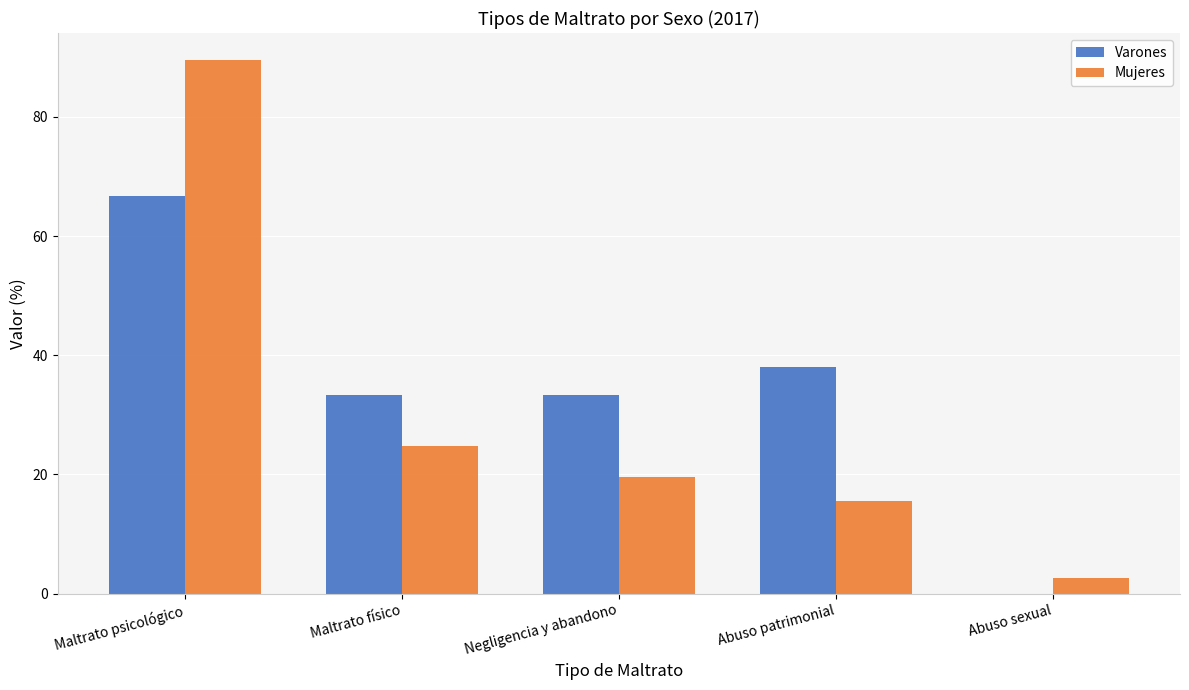

Are the bars horizontal?

No